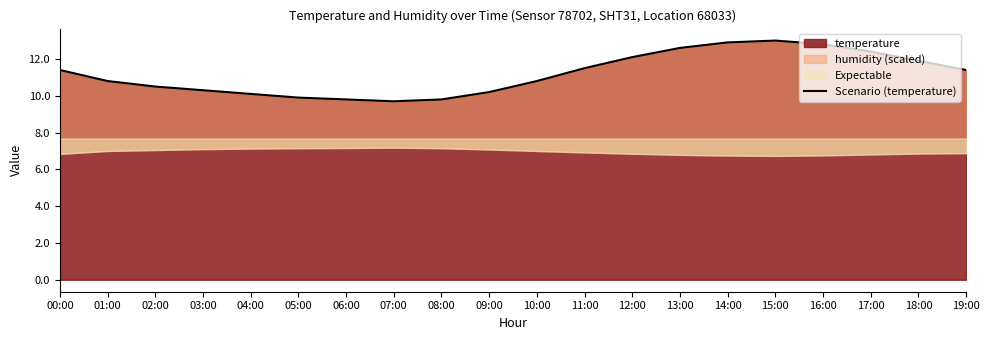

List the labels in order of value, smallest first.

07:00, 06:00, 08:00, 05:00, 04:00, 09:00, 03:00, 02:00, 01:00, 10:00, 00:00, 19:00, 11:00, 18:00, 12:00, 17:00, 13:00, 16:00, 14:00, 15:00